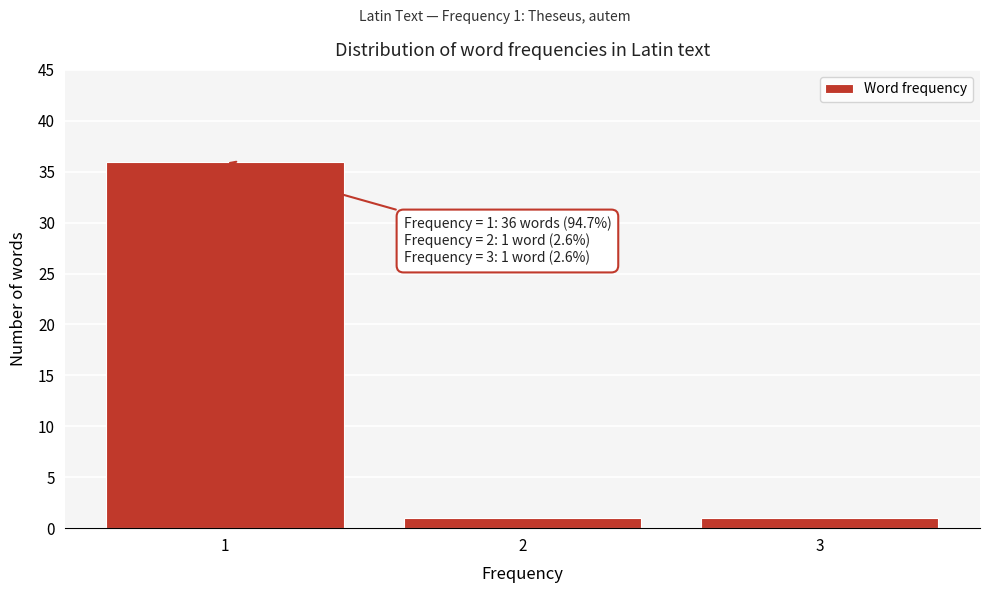

Which range on the x-axis has the tallest bar?

0.5 to 1.5